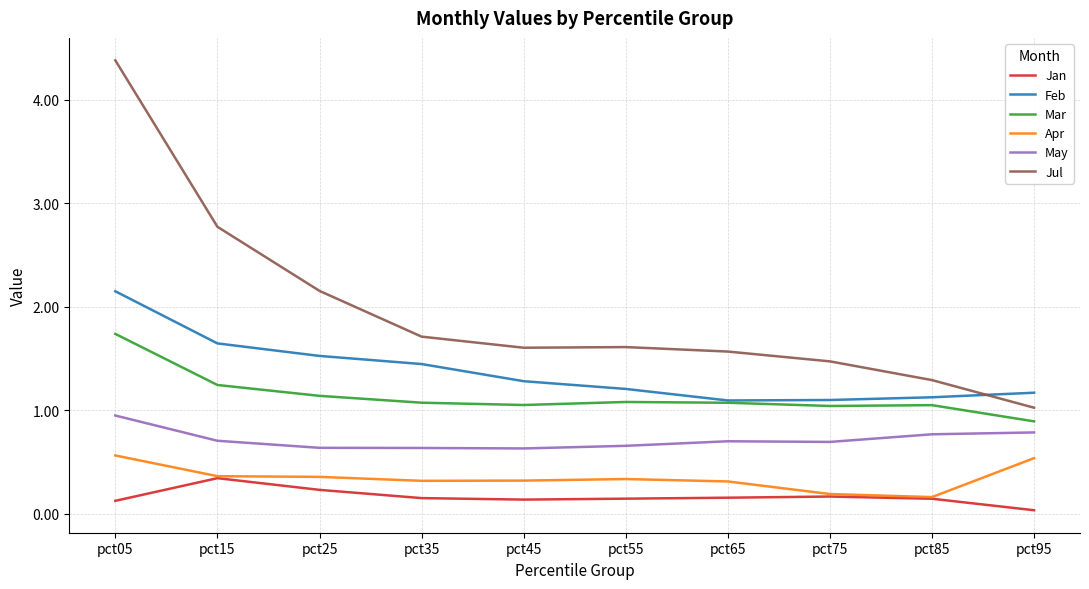

What are all the series names shown in the legend?

Jan, Feb, Mar, Apr, May, Jul